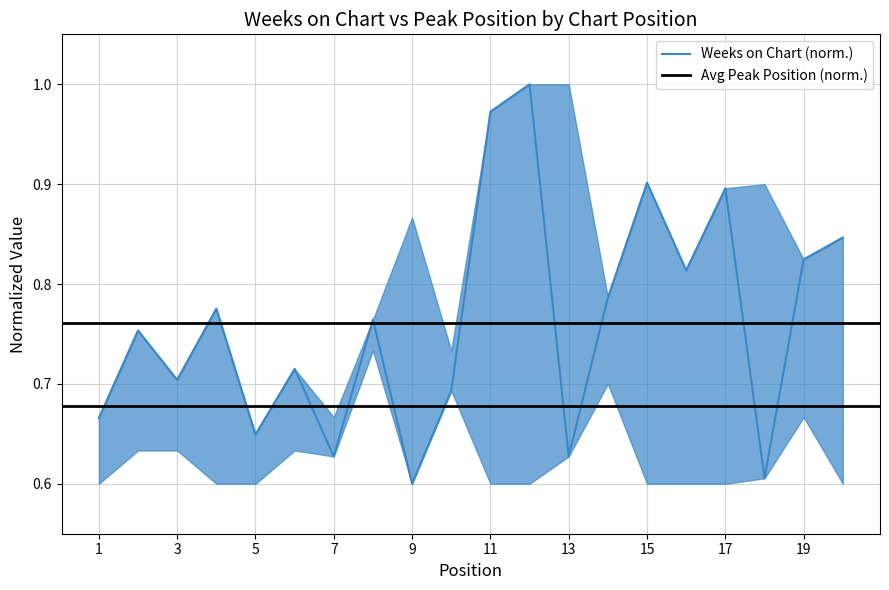

Is it true that the value at 20 is 1.3?

False